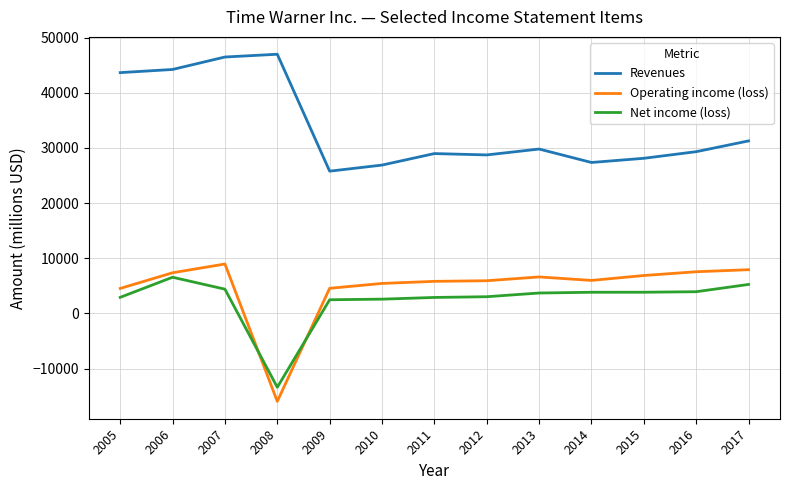

How many positive values does the Net income (loss) series have?

12